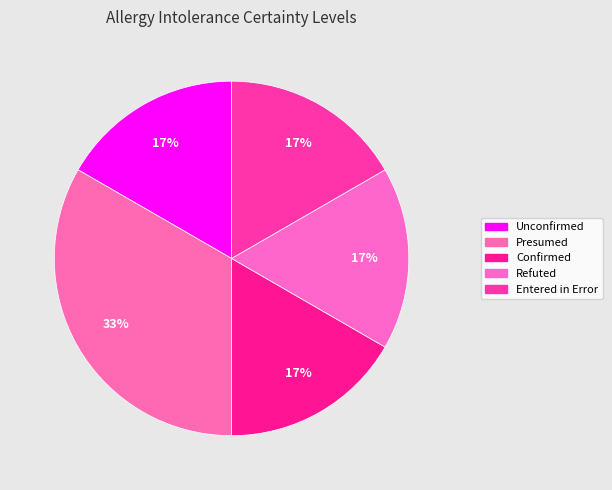

Which slice is the smallest?

Unconfirmed